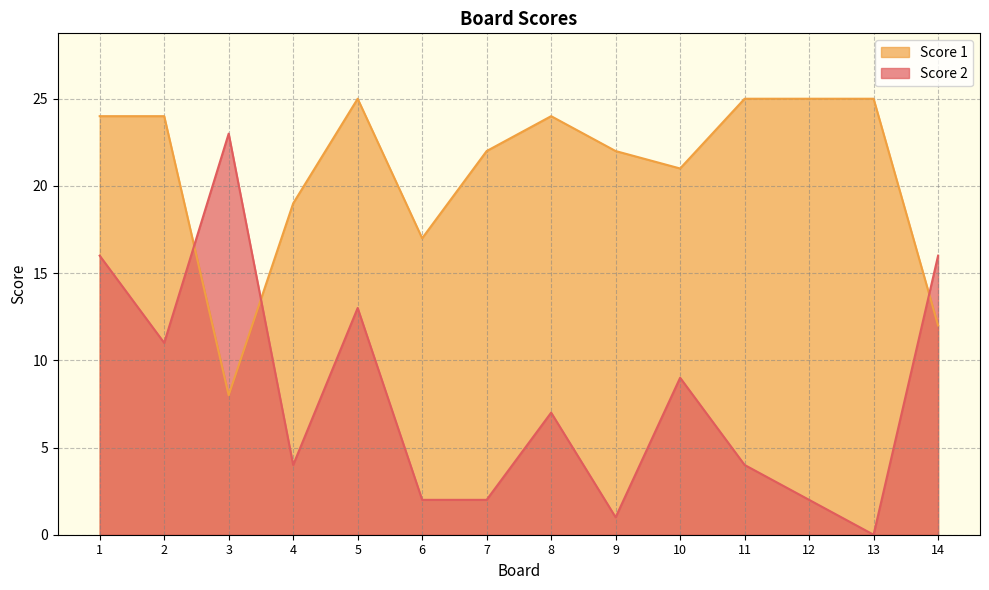

The Score 2 series shows 0 at 13. True or false?

True